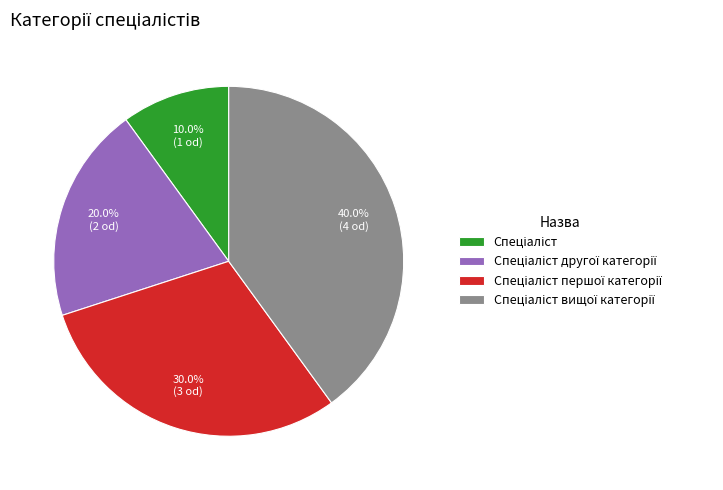

Is there any slice that represents more than half of the pie?

No